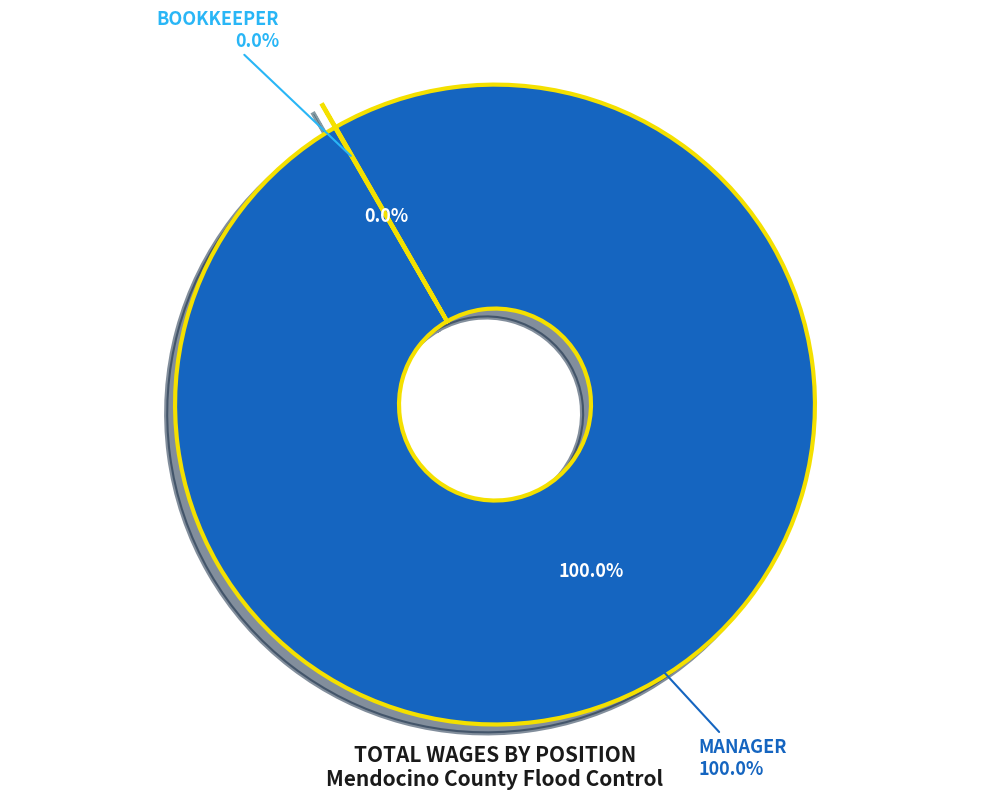

Is it true that Bookkeeper is 0% of the pie?

True